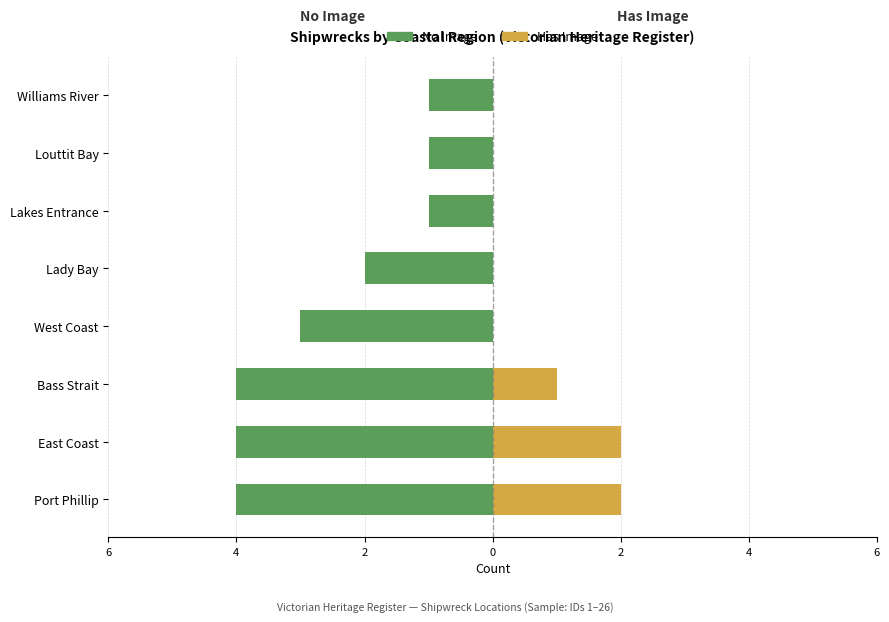

What is the difference between the maximum and minimum values in the No Image series?

3